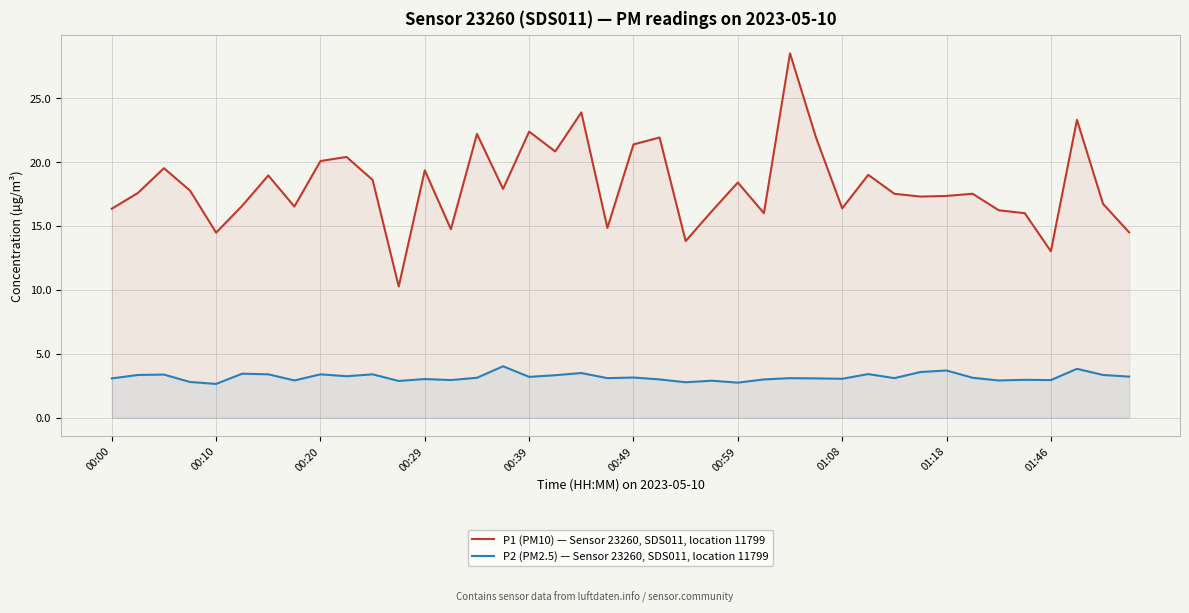

What is the difference between the maximum and minimum values in the P1 (PM10) — Sensor 23260, SDS011, location 11799 series?

18.2